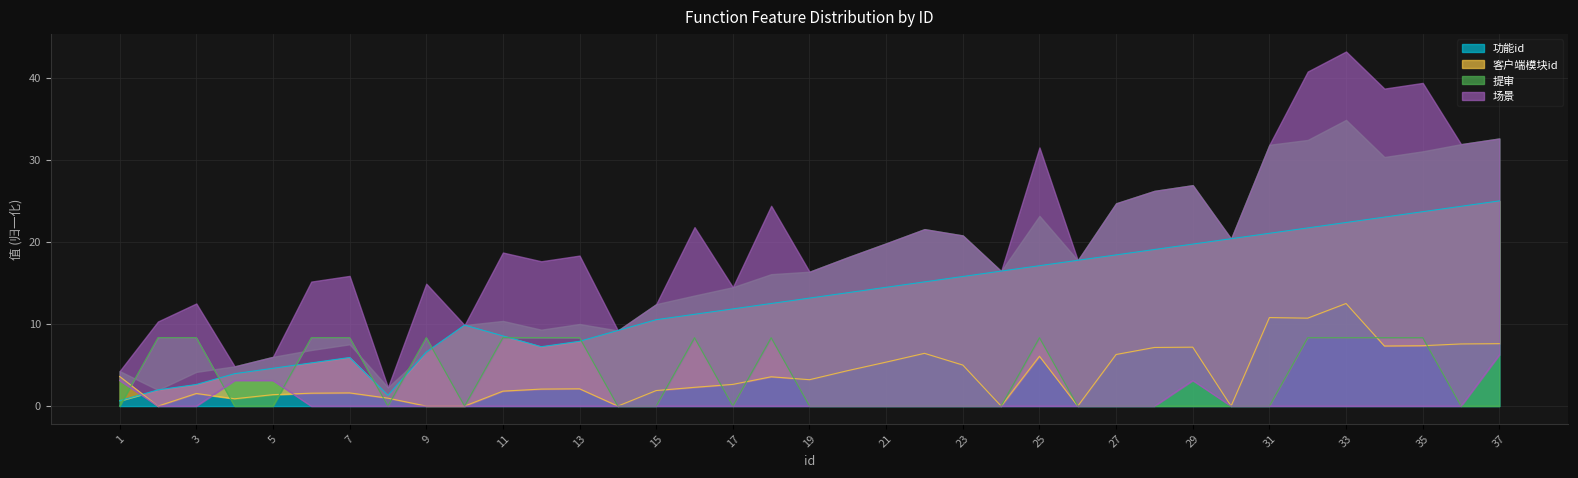

The value of 功能id at 21 is 8.7. True or false?

False